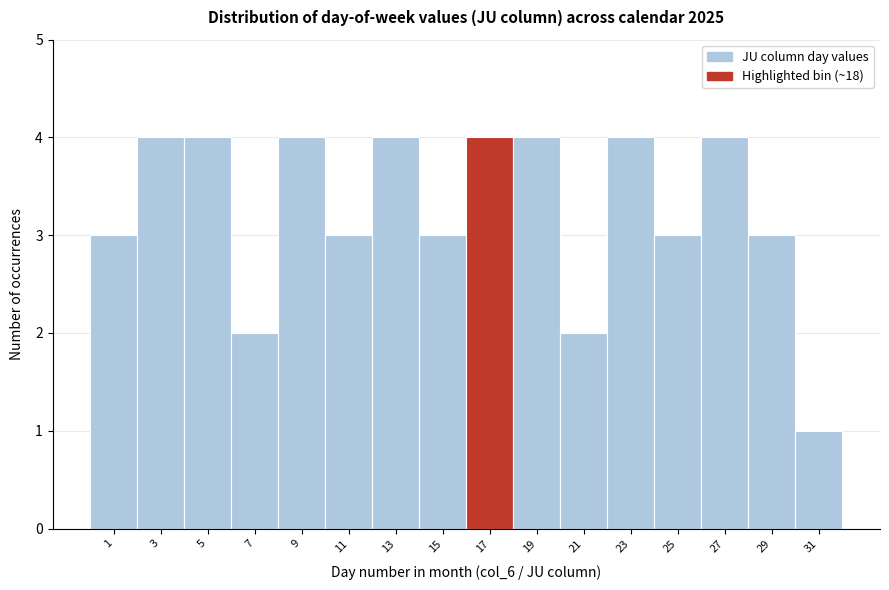

Reading right to left, extract all data points from this chart.

1	3	4	3	4	2	4	4	3	4	3	4	2	4	4	3